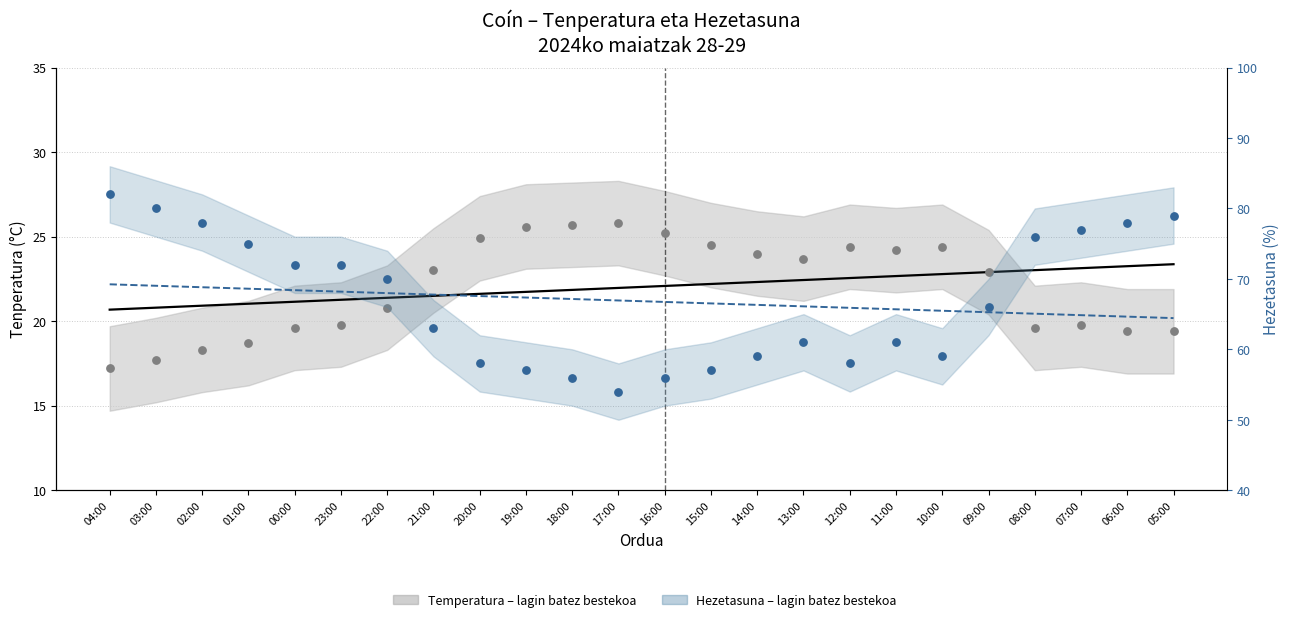

At which category is the sum across all series the highest?

04:00